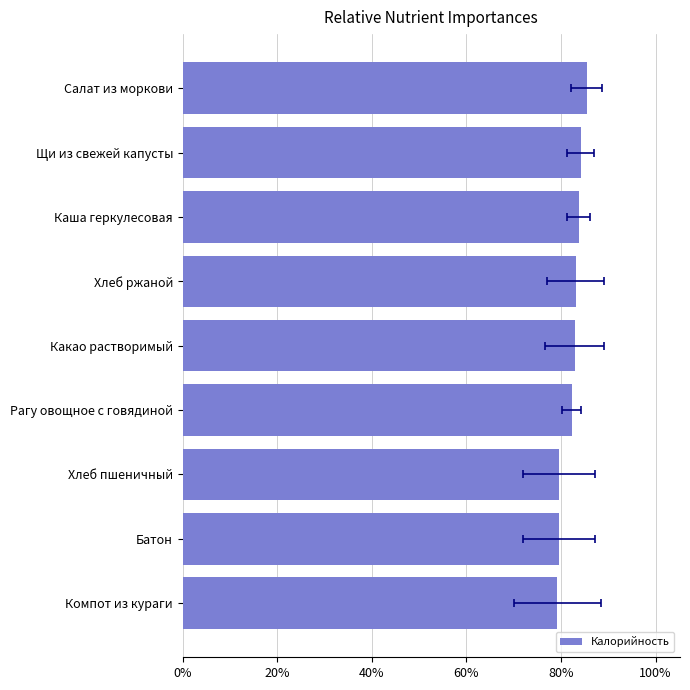

How many values are between 0 and 1?

9